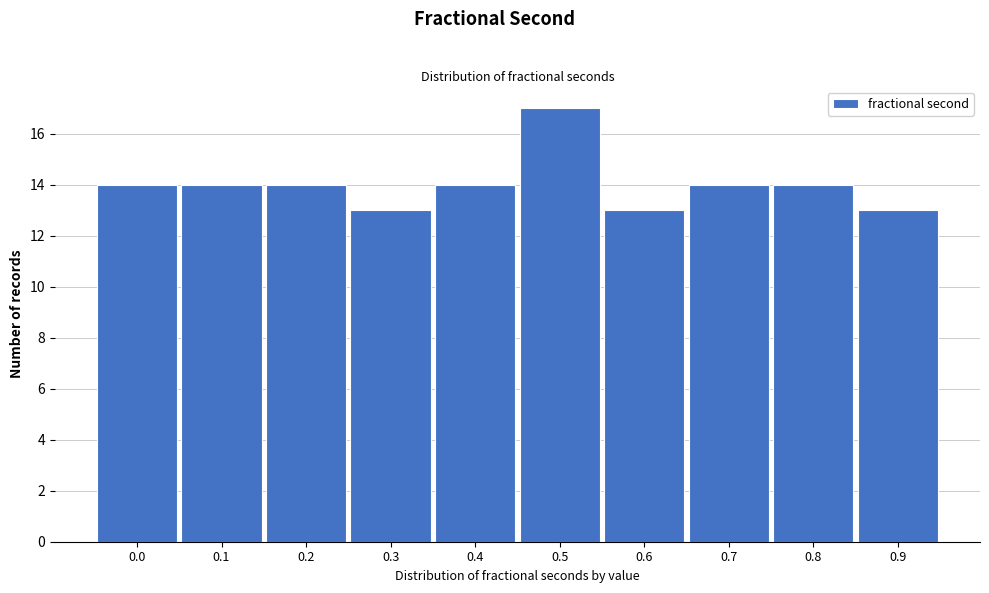

Reading right to left, transcribe all the data shown in this chart.

0.9=13	0.8=14	0.7=14	0.6=13	0.5=17	0.4=14	0.3=13	0.2=14	0.1=14	0.0=14